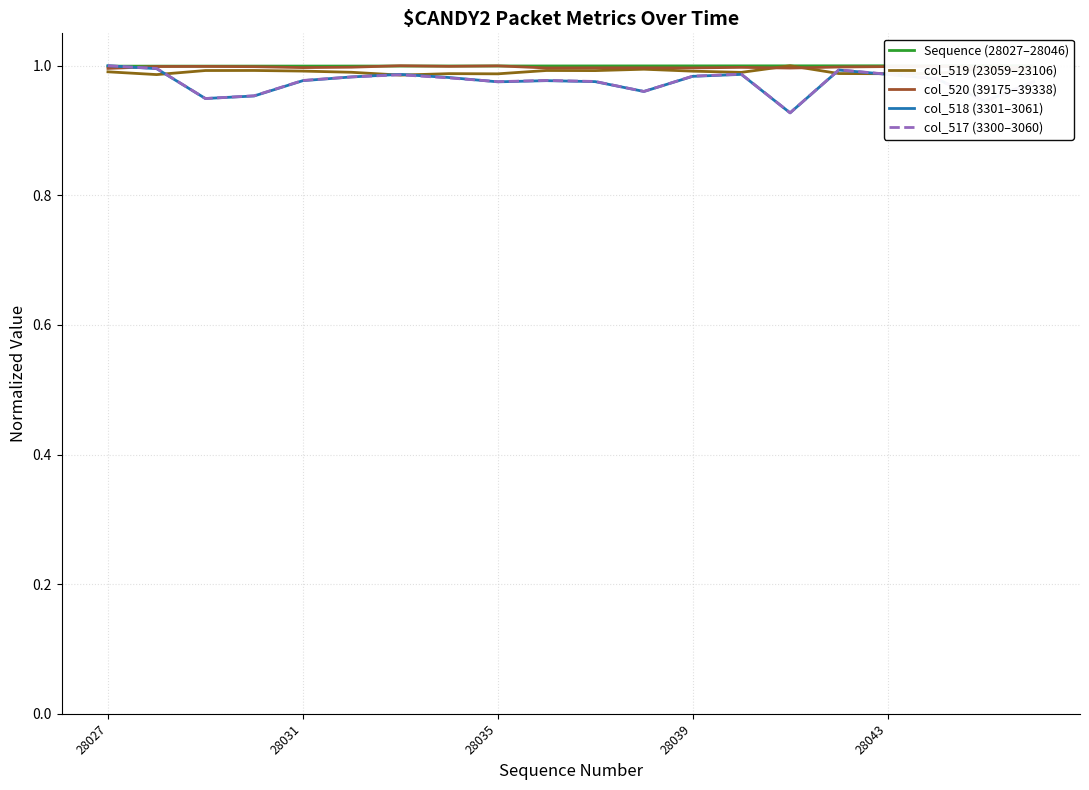

What is the maximum value shown in the chart?

1.0